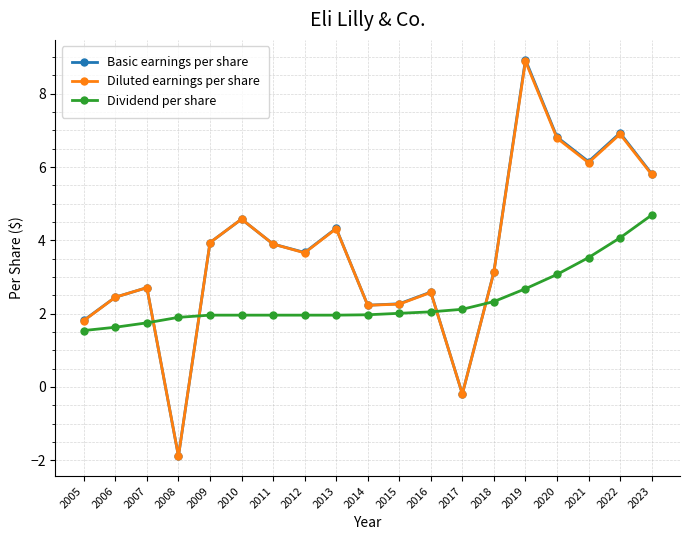

How many intersections are there between Dividend per share and Diluted earnings per share?

4